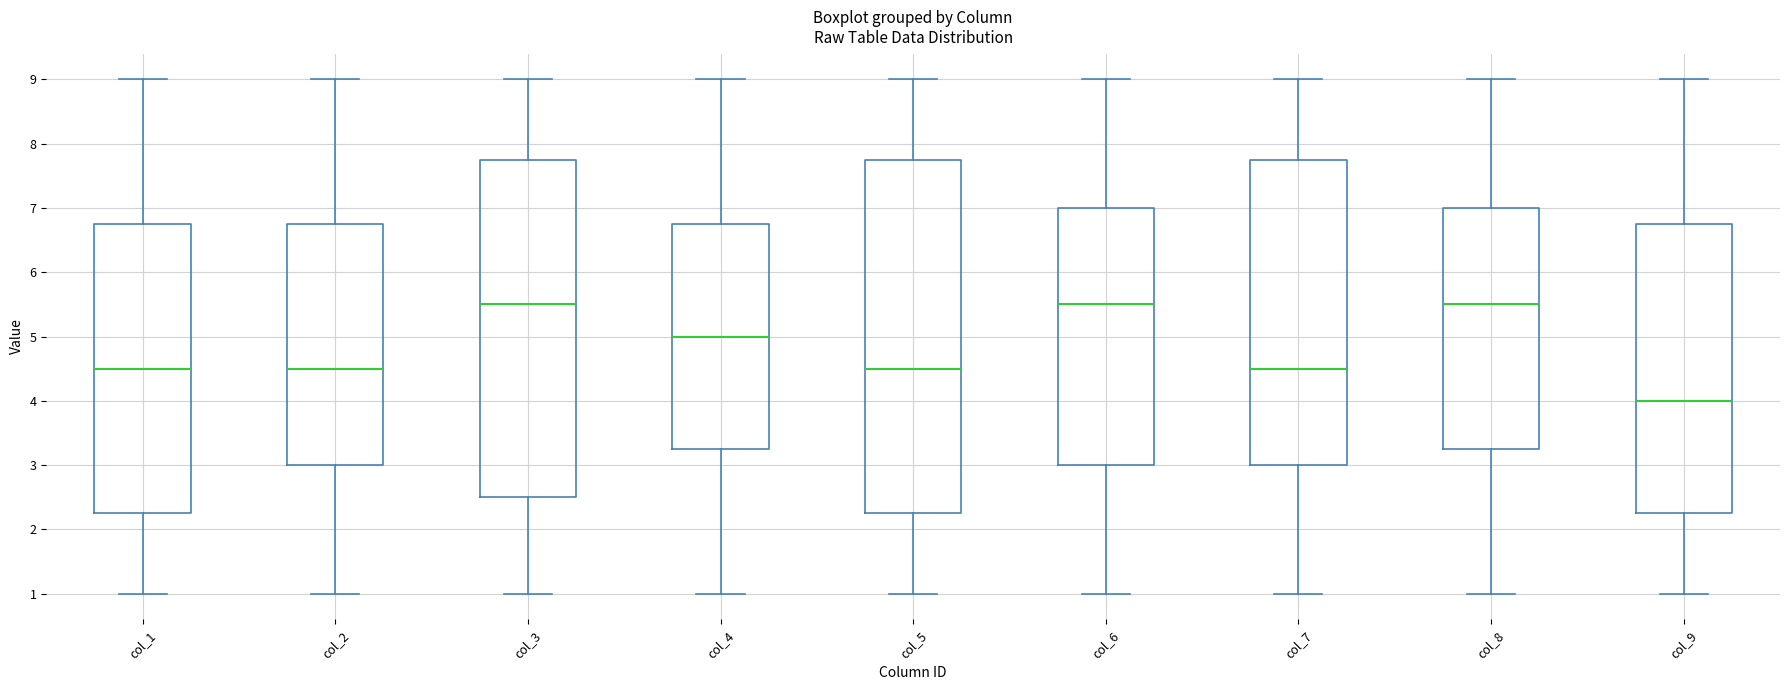

Where does the median line of the box for col_2 sit on the y-axis? The values are not printed on the chart, so give them approximately, as read against the axis.

4.5